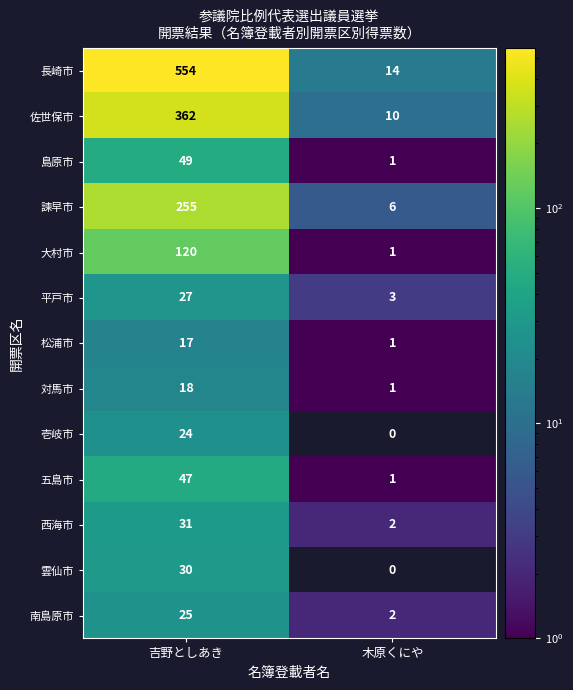

What is the difference between the maximum and minimum values in the 雲仙市 series?

30